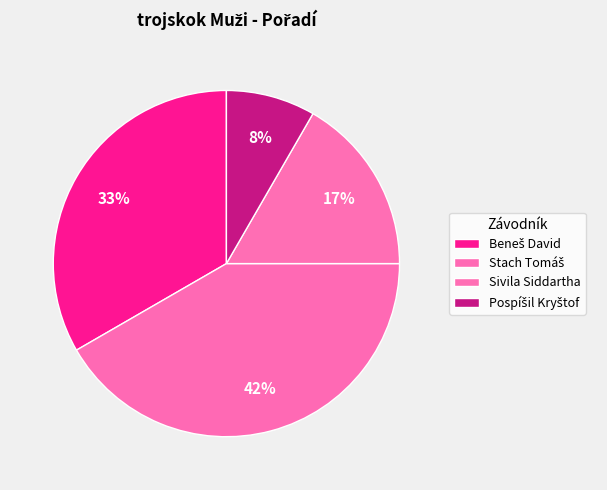

To the nearest percent, what percentage of the pie is Stach Tomáš?

42%